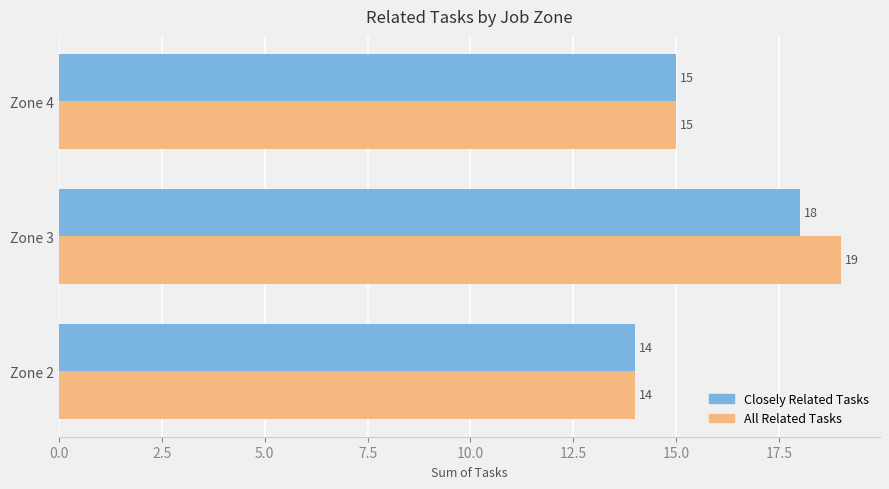

True or false: All Related Tasks has a value of 20 at Zone 2.

False